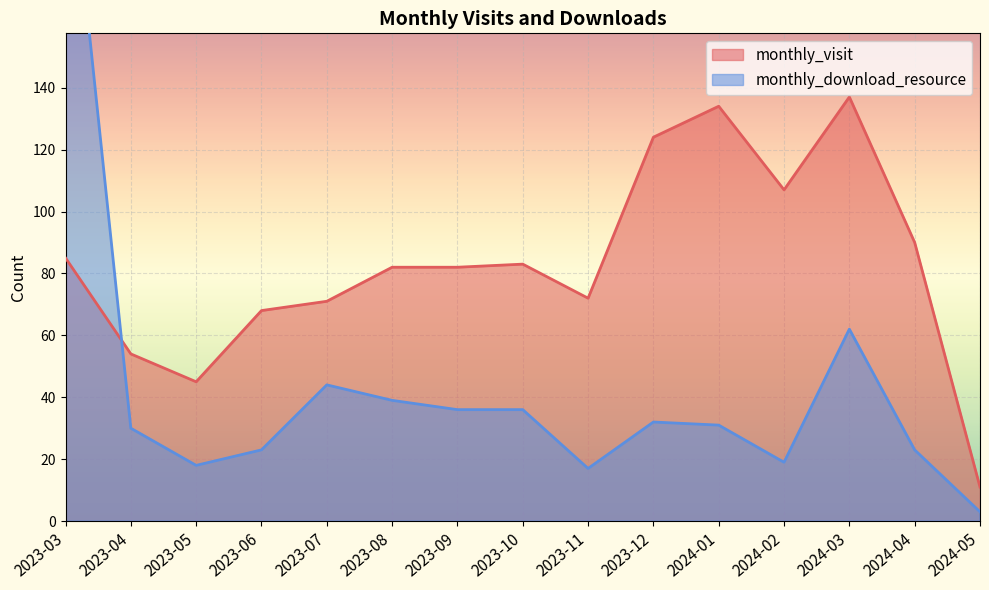

At which category is the sum across all series the highest?

2023-03